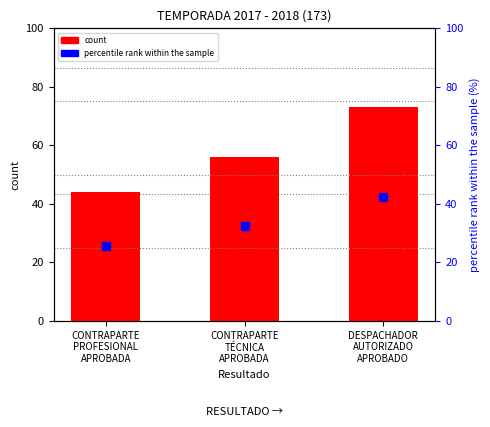

What are all the series names shown in the legend?

count, percentile rank within the sample